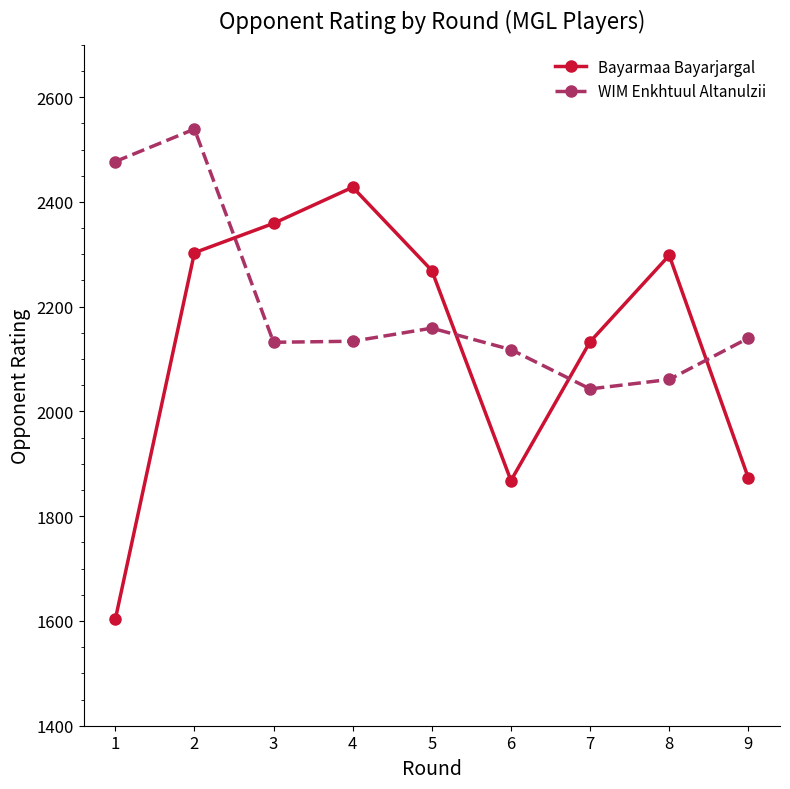

The value of Bayarmaa Bayarjargal at 5 is 1356. True or false?

False